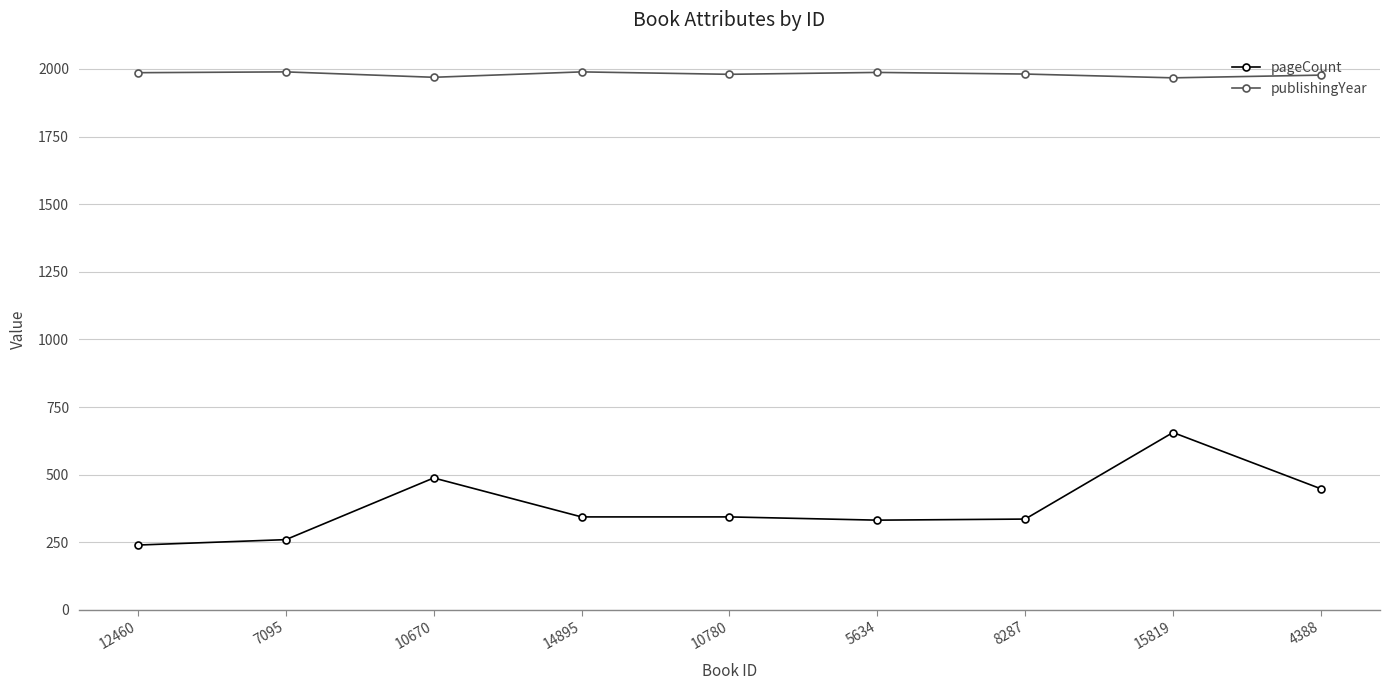

Rank the series by their average value, from highest to lowest.

publishingYear, pageCount